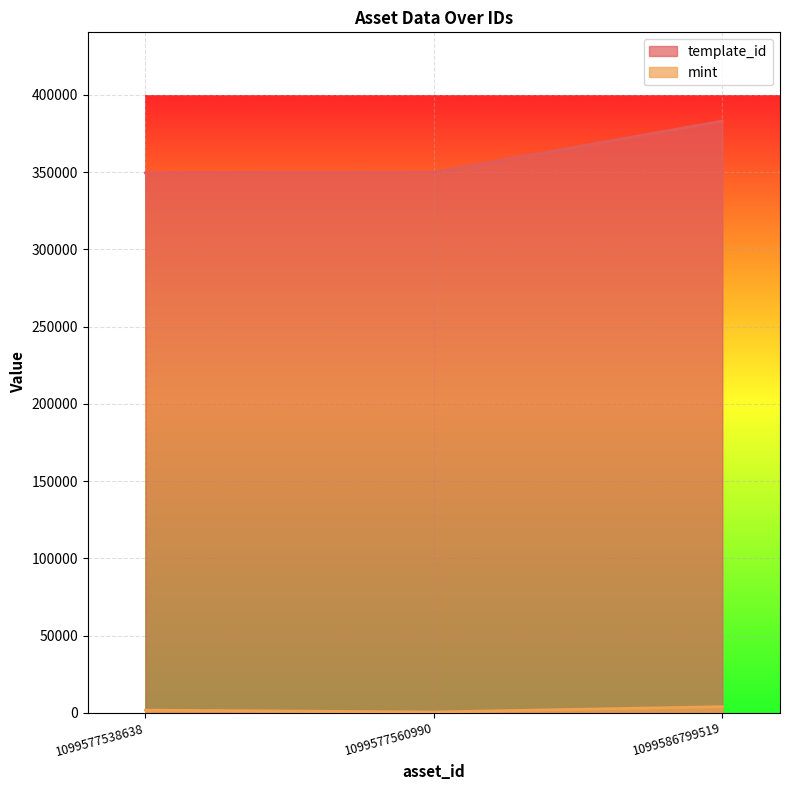

How many values in the template_id series are below 349951?

1